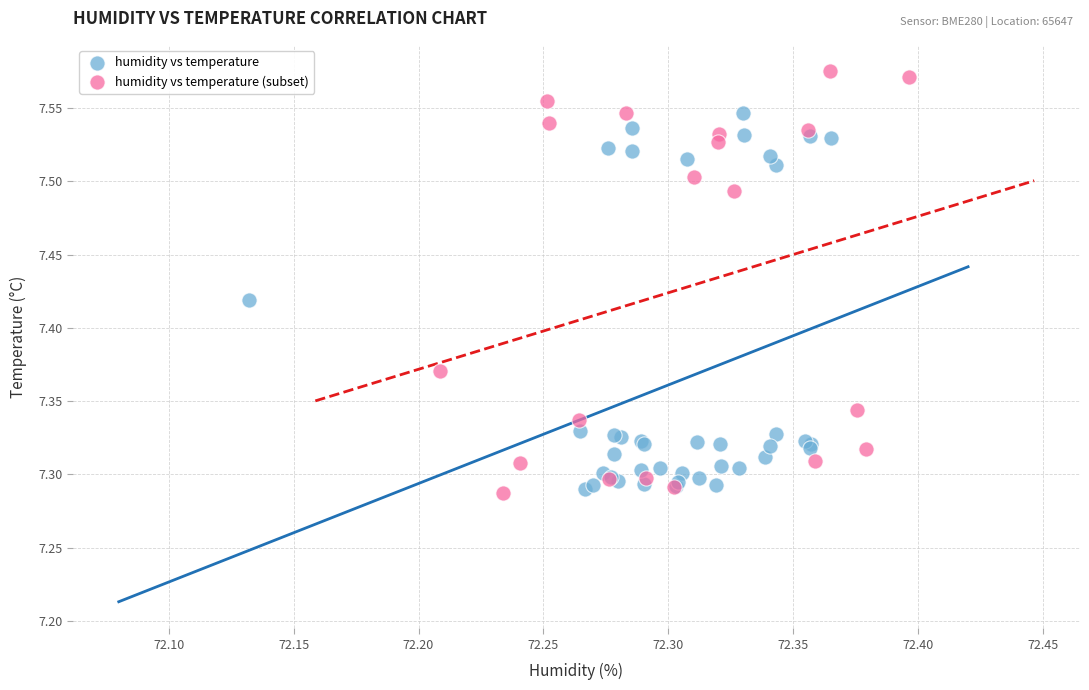

Which series has the largest Y range (max minus min)?

humidity vs temperature (subset)